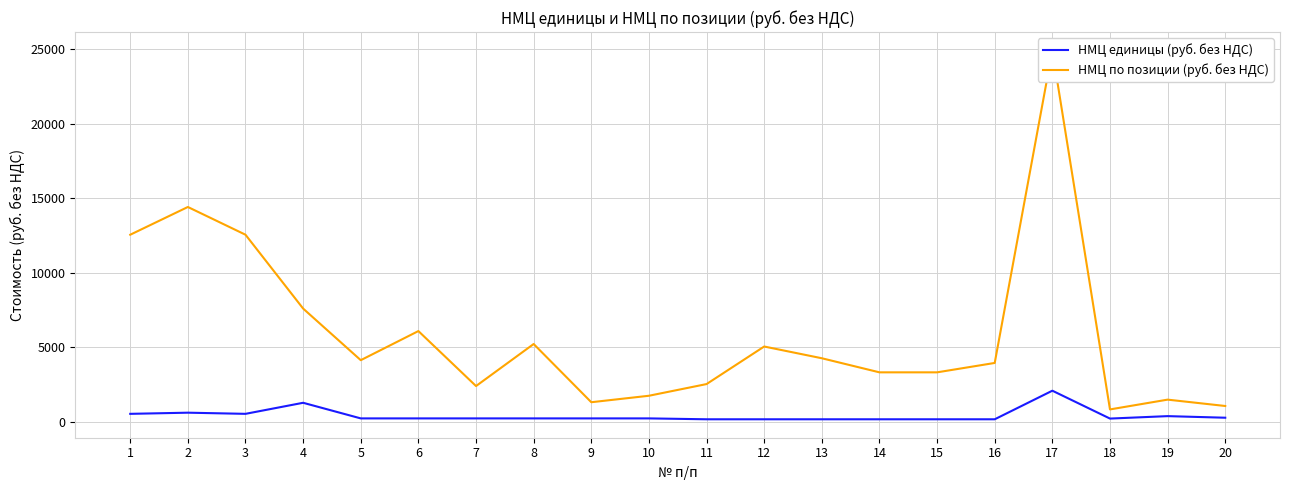

Rank the categories by НМЦ по позиции (руб. без НДС) value from highest to lowest.

17, 2, 1, 3, 4, 6, 8, 12, 13, 5, 16, 14, 15, 11, 7, 10, 19, 9, 20, 18